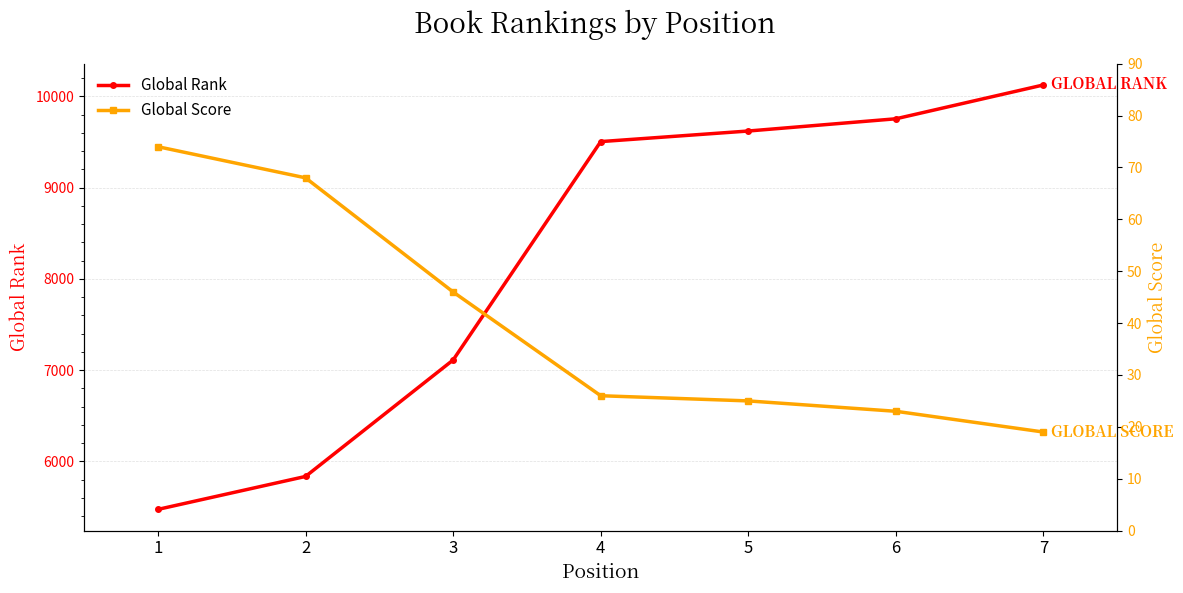

True or false: Global Score and Global Rank intersect in this chart.

False